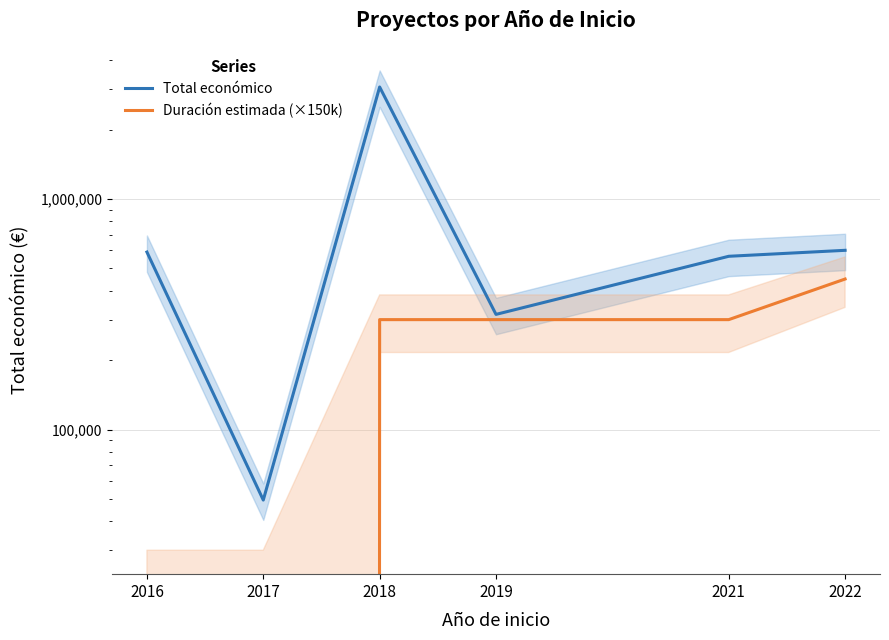

Is it true that Total económico equals 806379 at 2021?

False